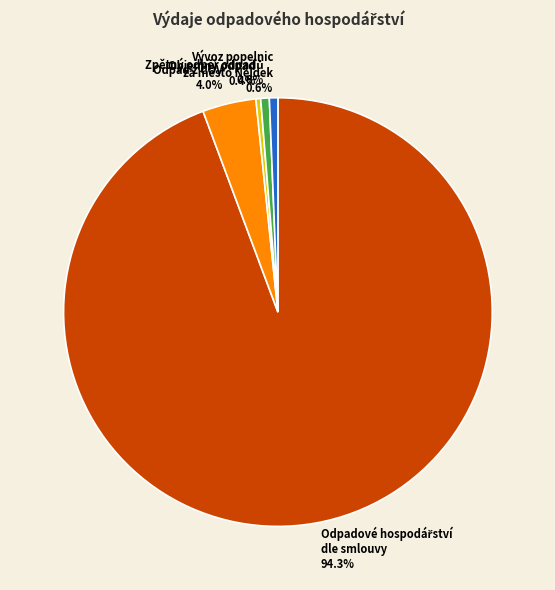

Does Objemný odpad represent more than half of the total?

No